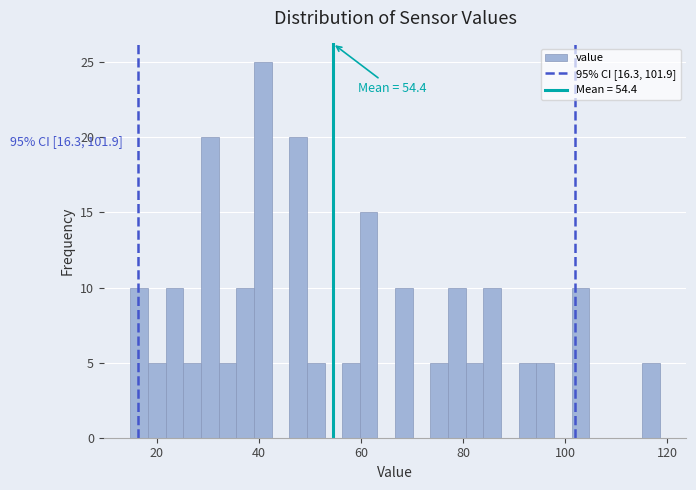

Around what value on the x-axis is the tallest bar? Give the approximate position of its centre, as read against the axis.

40